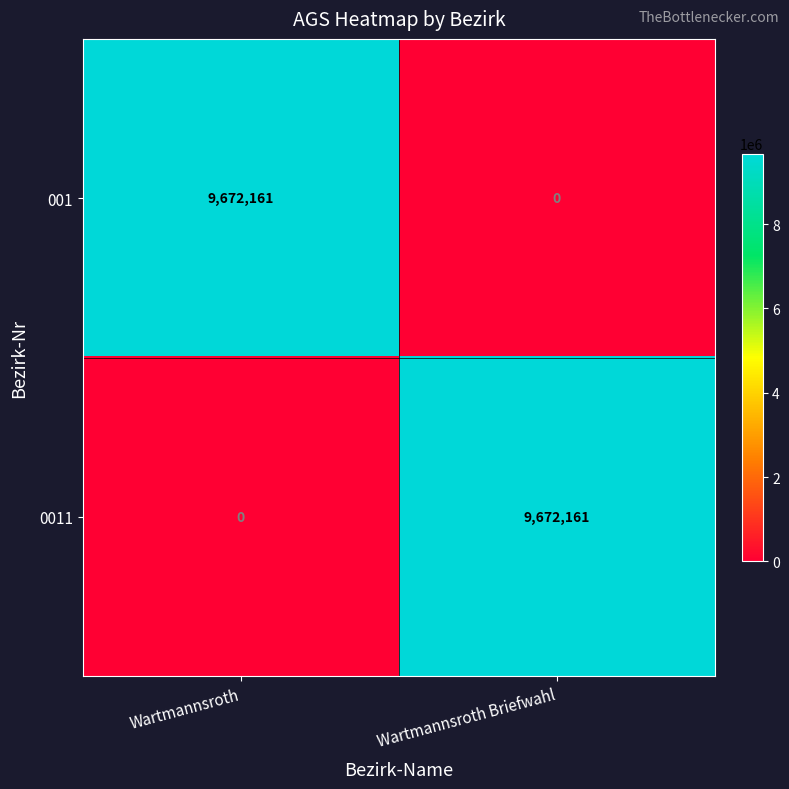

What is the difference between the highest and lowest values at Wartmannsroth Briefwahl?

9672161